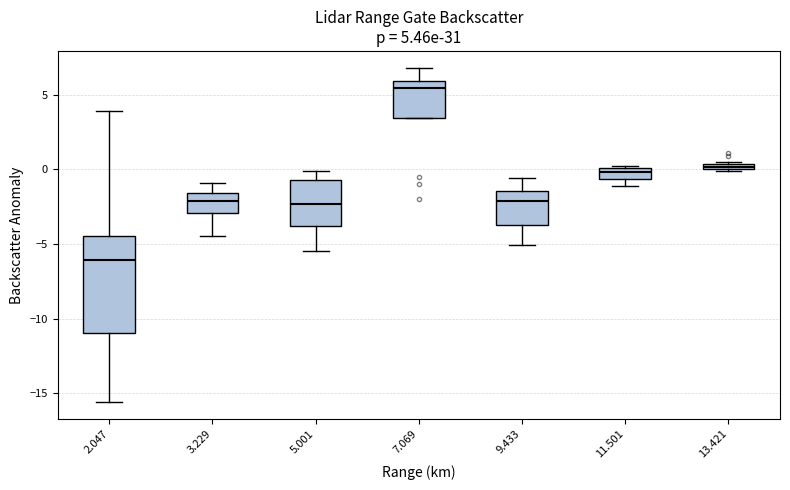

Which box's median line is the highest?

7.069